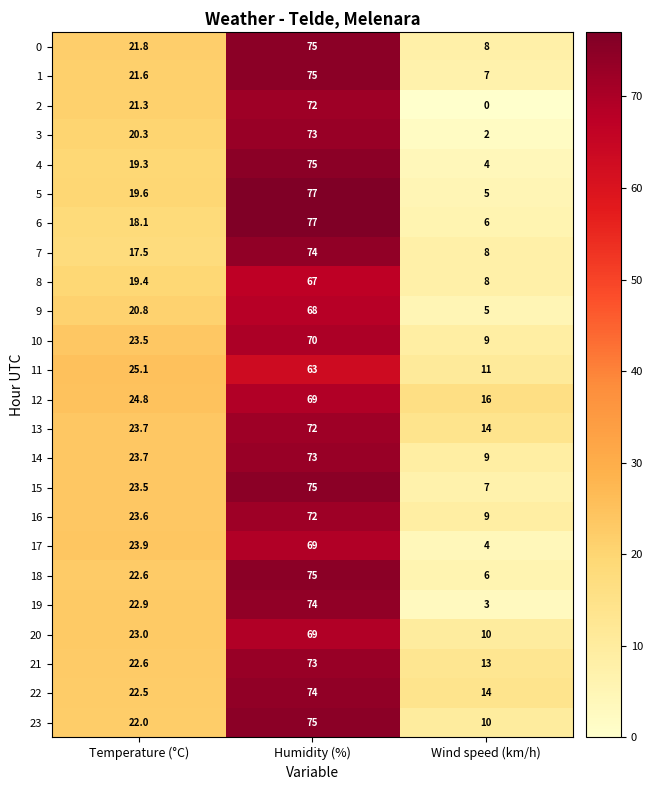

What is the sum of the 21 values at Temperature (°C) and Humidity (%)?

95.6